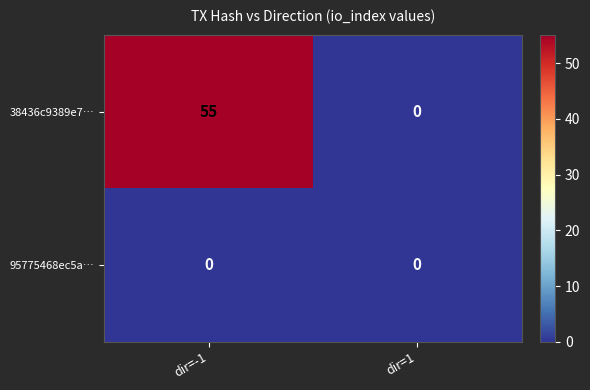

What is the difference between the 38436c9389e7… values at dir=1 and dir=-1?

55